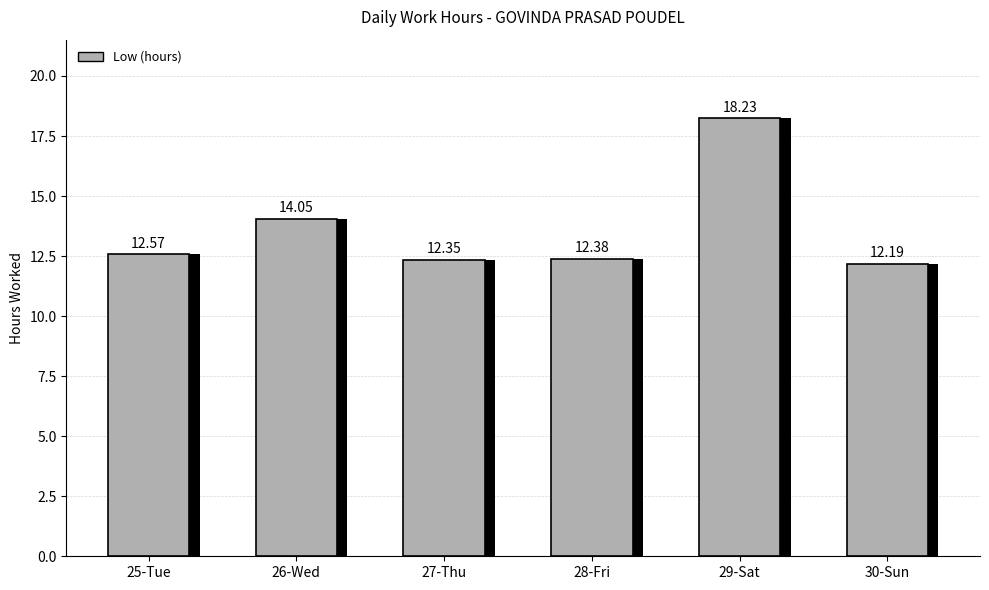

Rank the categories by value from lowest to highest.

30-Sun, 27-Thu, 28-Fri, 25-Tue, 26-Wed, 29-Sat